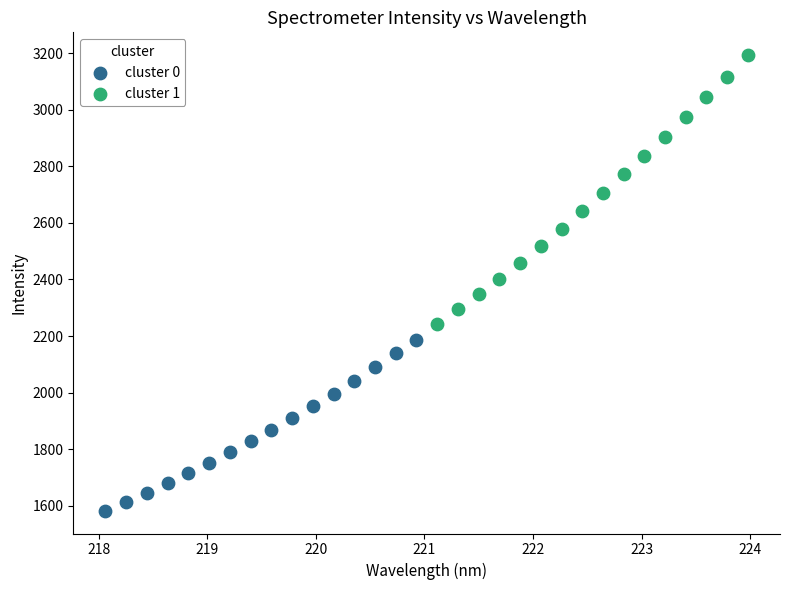

What are all the series names shown in the legend?

cluster 0, cluster 1